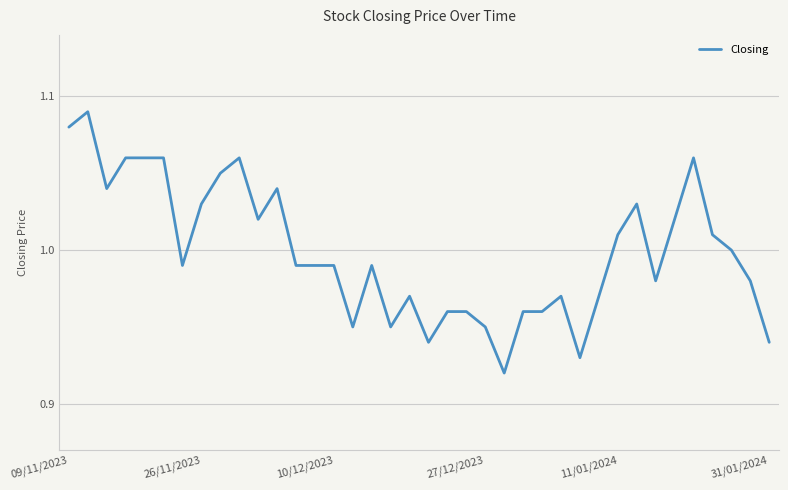

True or false: the data has more than 1 interior local peaks.

True